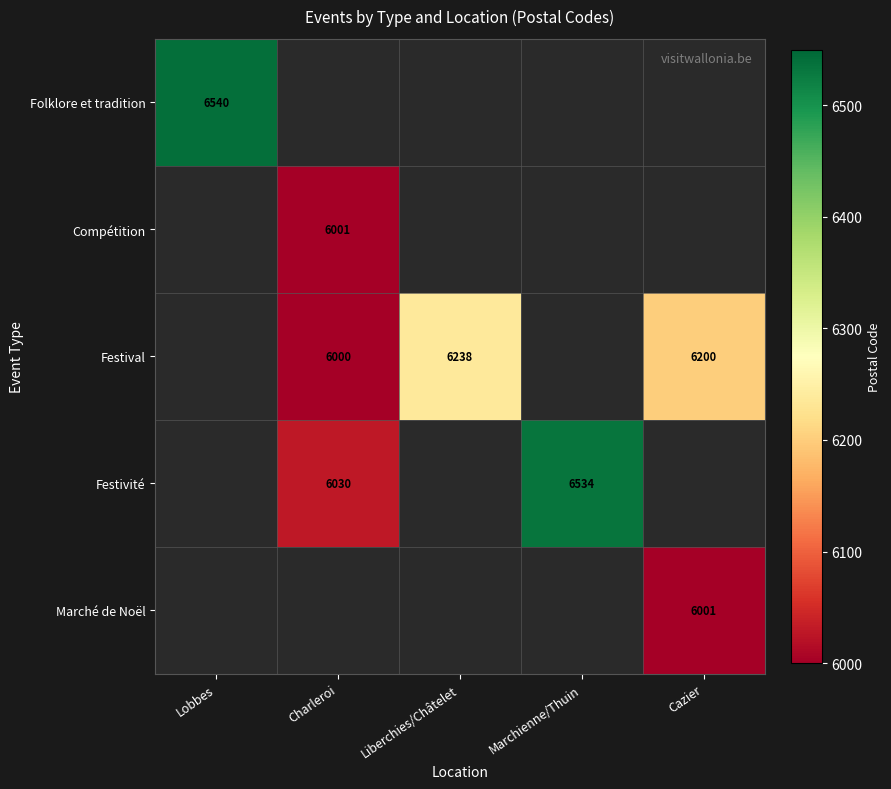

The Festival series shows 6000 at Charleroi. True or false?

True